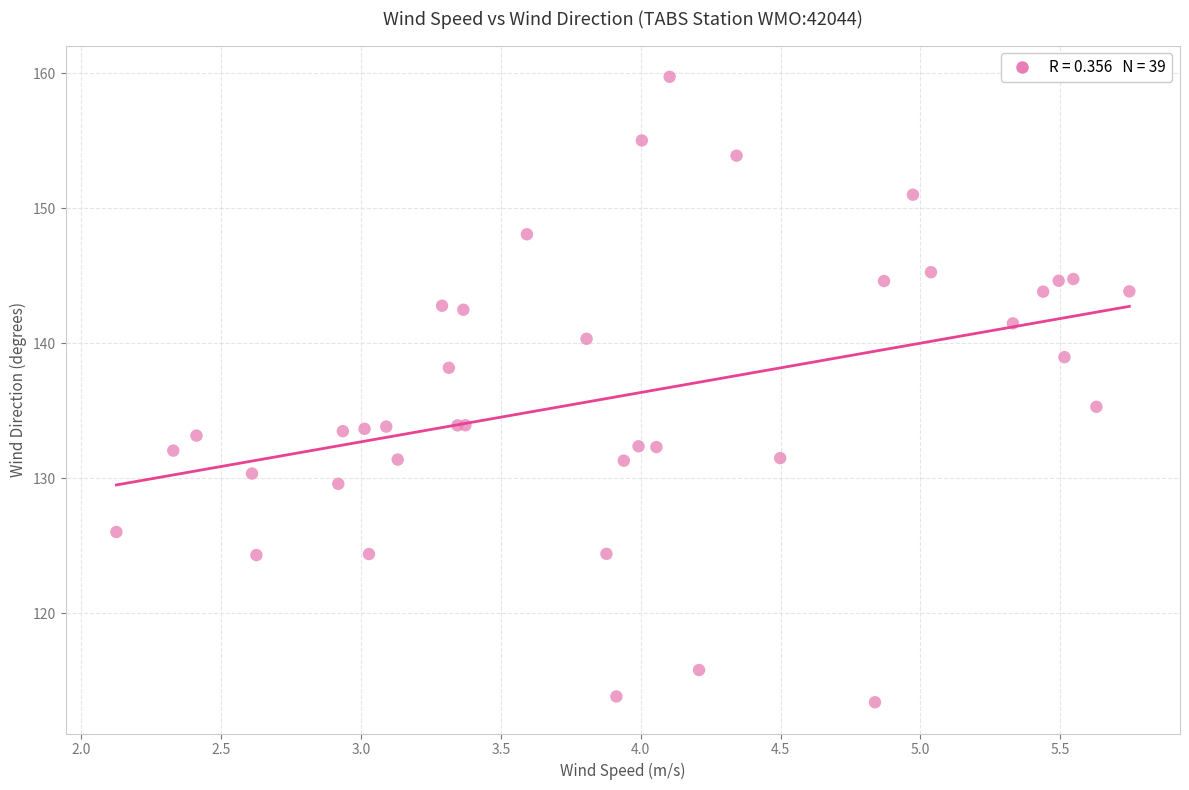

What Y value in the scatter plot is closest to 136?

135.3